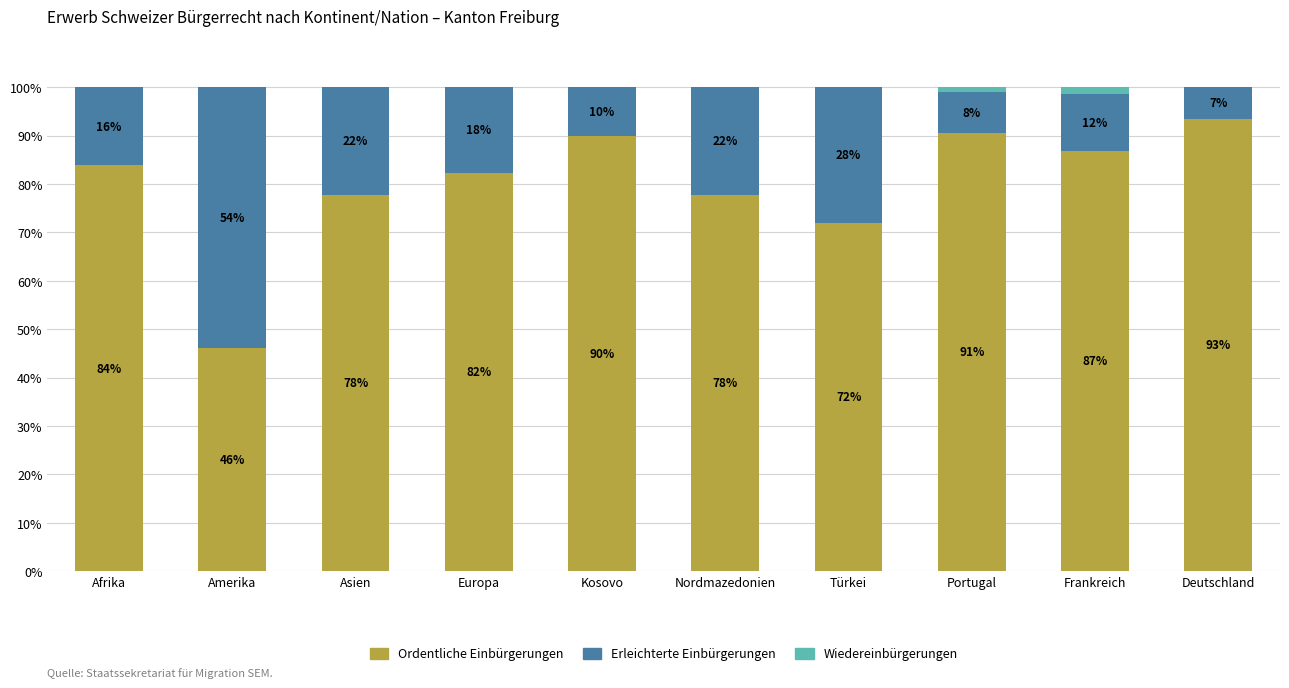

What value does the Ordentliche Einbürgerungen series have at Asien?

77.8